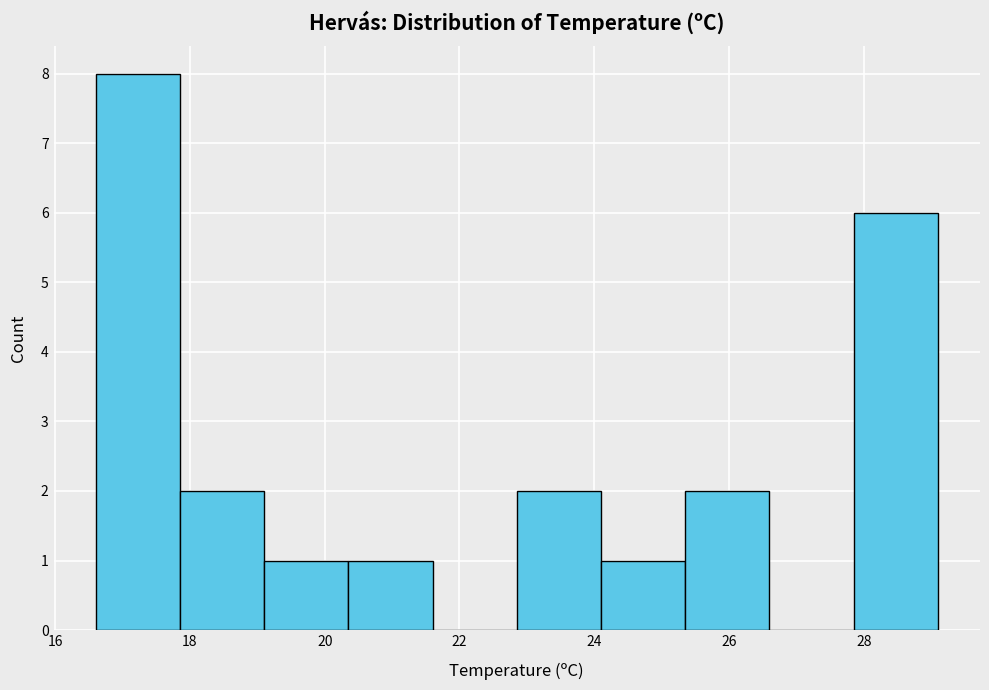

Reading left to right, list every bar in this chart as the range it spans on the x-axis followed by its height. Neither the bar edges nor the heights are printed on the chart, so give them approximately, as read against the axes.

16.60 to 17.85: 8
17.85 to 19.10: 2
19.10 to 20.35: 1
20.35 to 21.60: 1
21.60 to 22.85: 0
22.85 to 24.10: 2
24.10 to 25.35: 1
25.35 to 26.60: 2
26.60 to 27.85: 0
27.85 to 29.10: 6